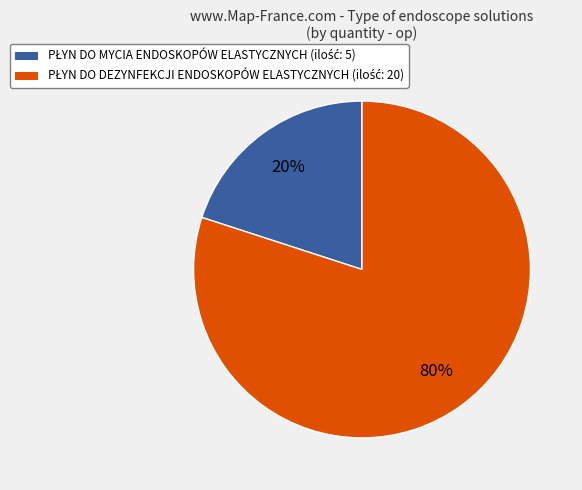

Is there a majority slice in this chart?

Yes